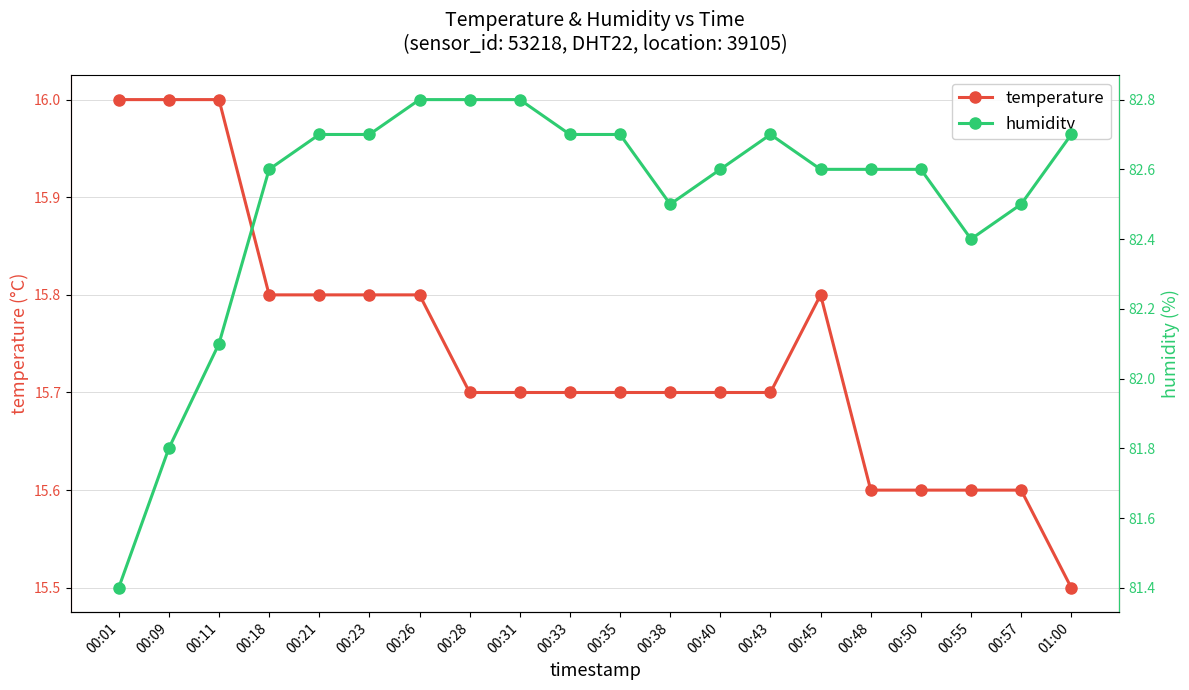

How many distinct data groups are displayed?

2